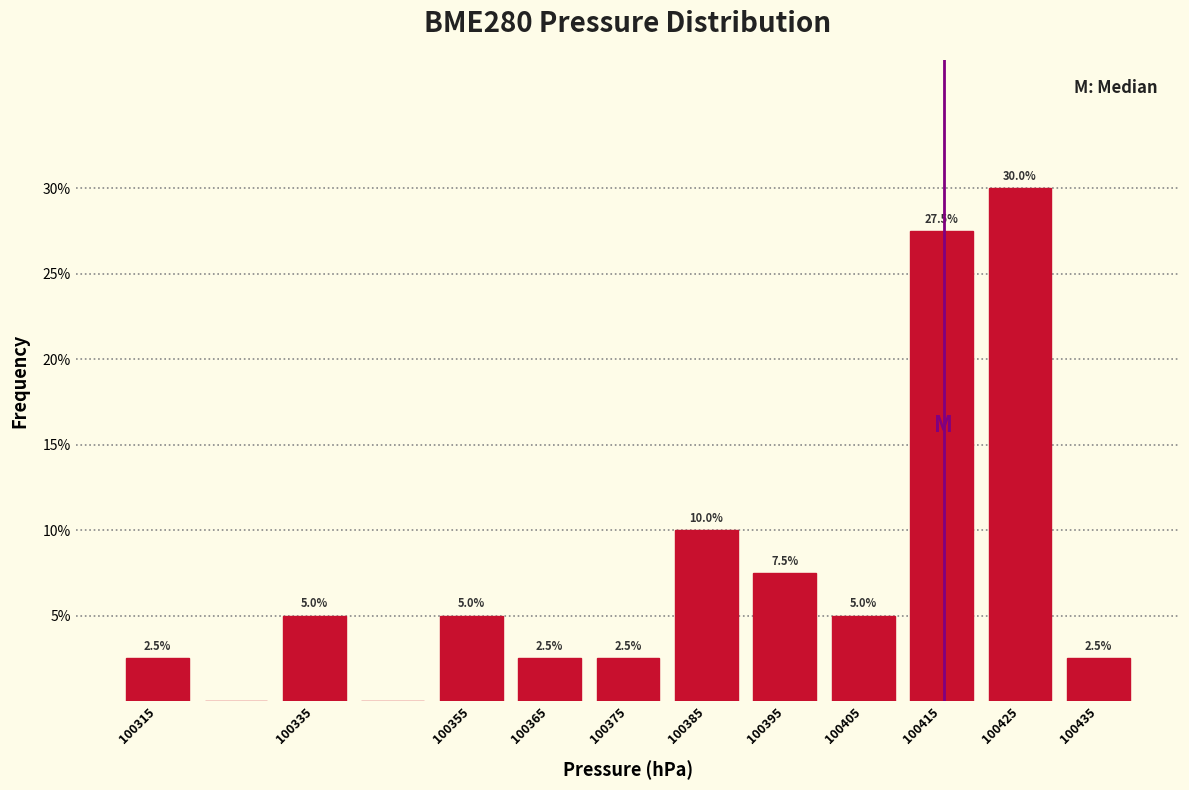

Over which range of the x-axis is the bar tallest?

100420 to 100430